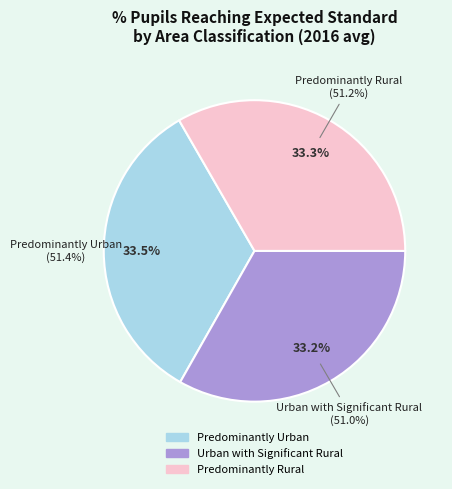

Is Predominantly Urban the majority of the pie?

No